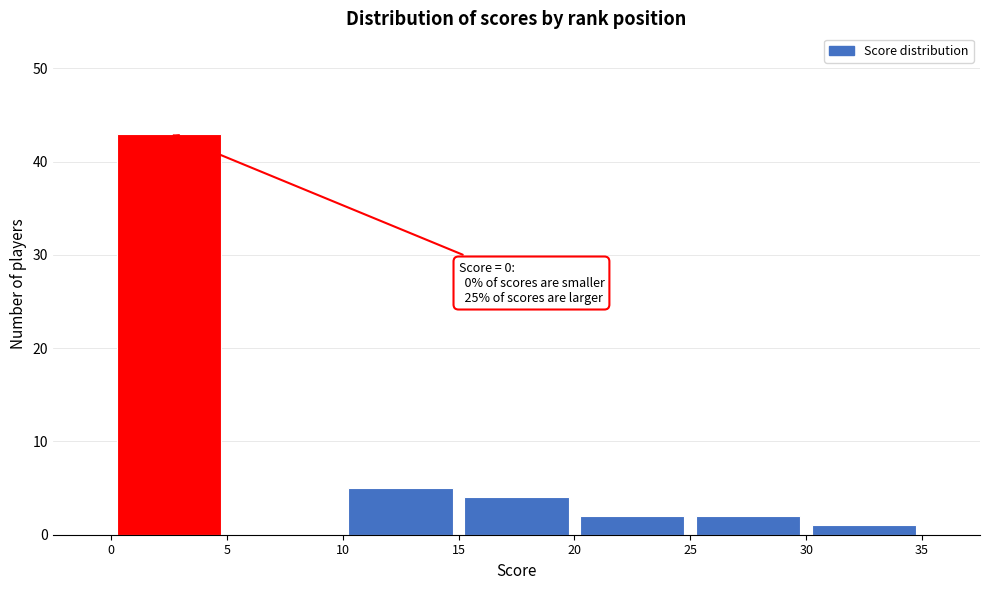

Which range on the x-axis has the tallest bar?

0 to 5